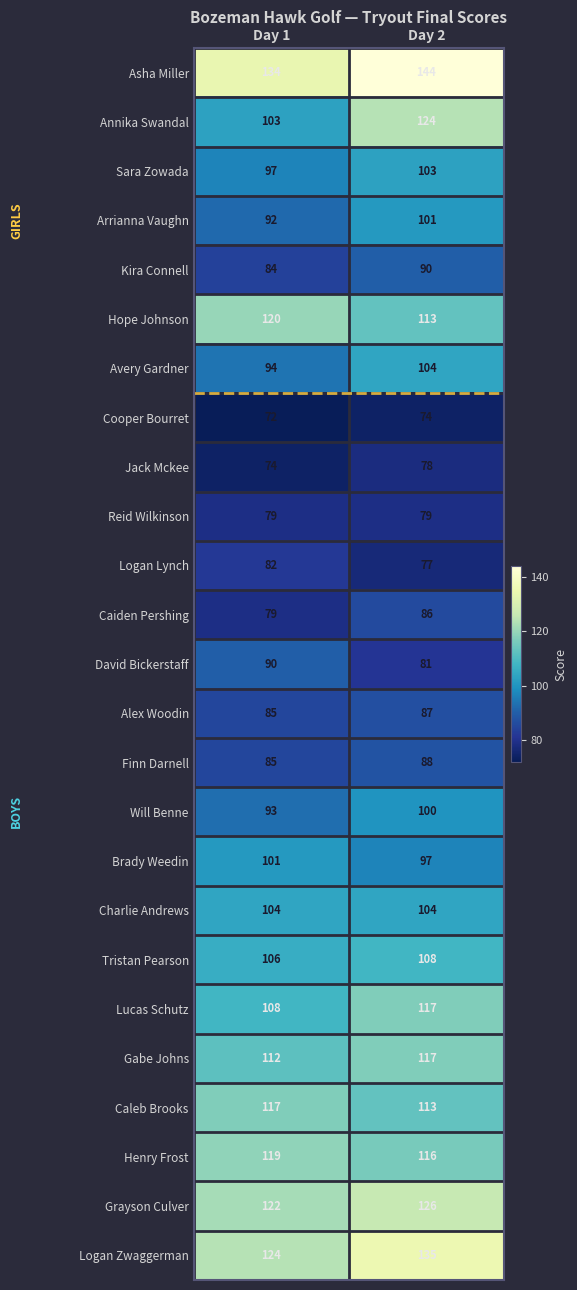

Is it true that Logan Lynch equals 77 at Day 2?

True